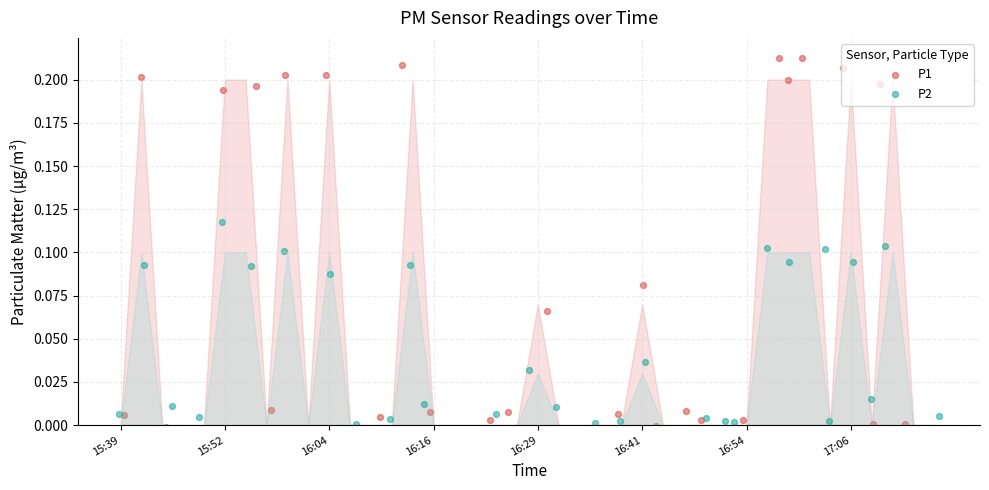

Which series contains the lowest Y value?

P1